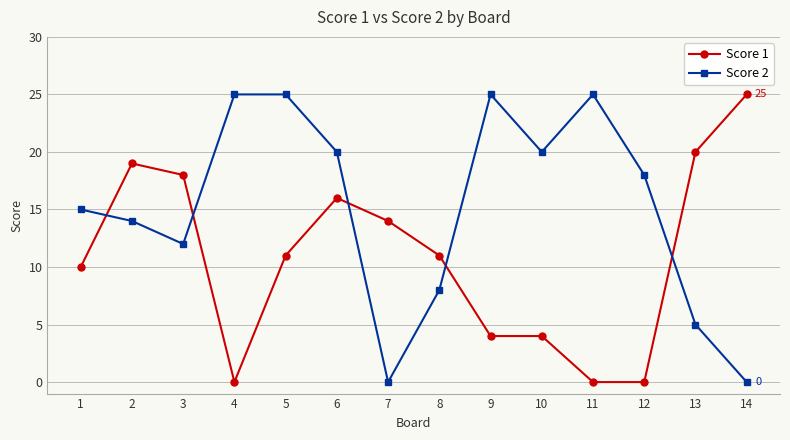

What are all the series names shown in the legend?

Score 1, Score 2